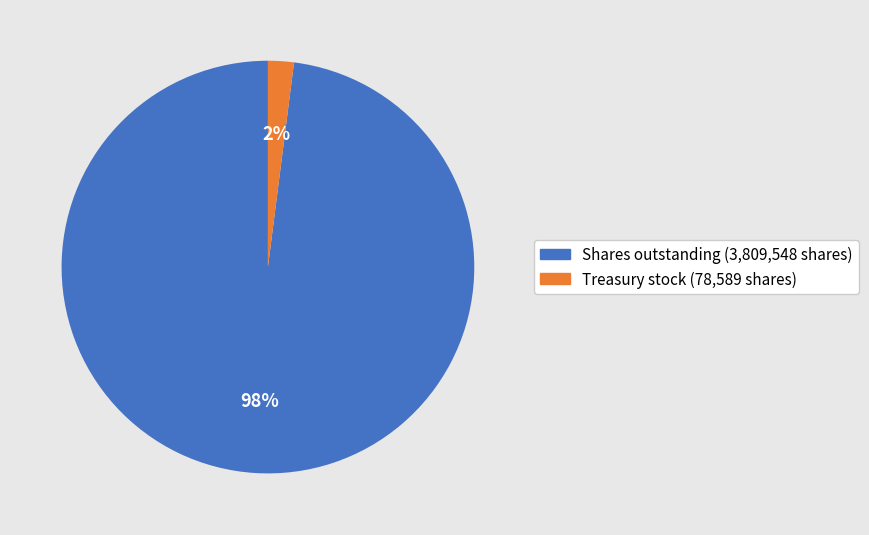

How many slices are in this pie chart?

2